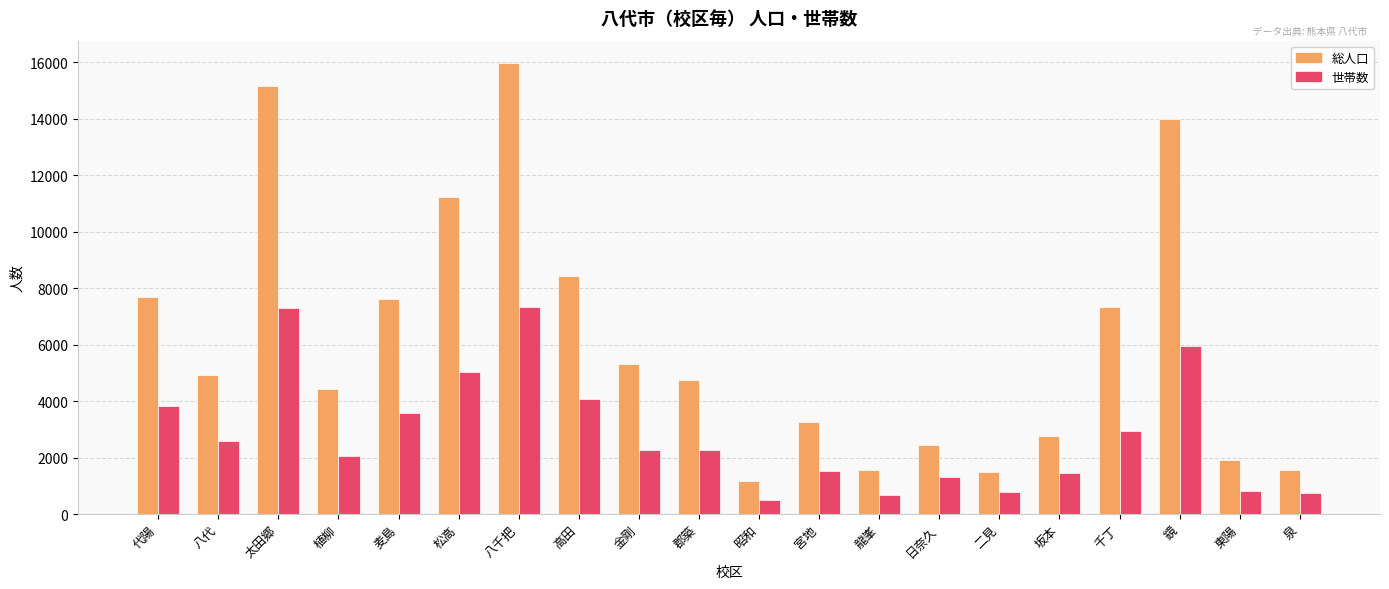

What is the difference between the 総人口 values at 泉 and 太田郷?

13575